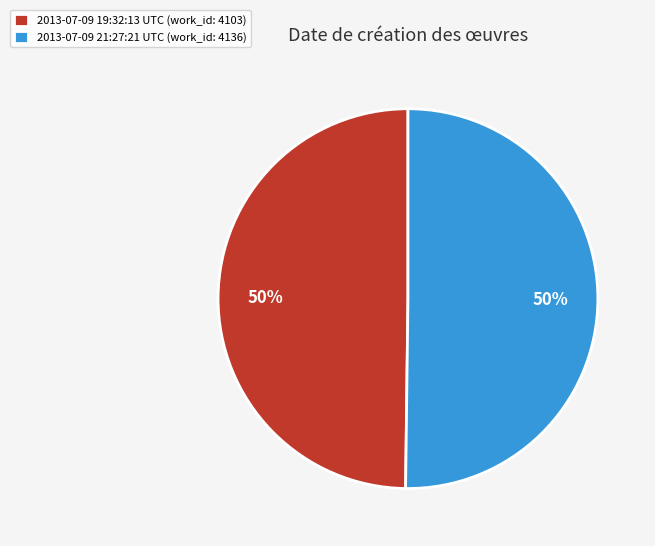

What is the ratio of the value at 2013-07-09 19:32:13 UTC (work_id: 4103) to the value at 2013-07-09 21:27:21 UTC (work_id: 4136)?

1.0